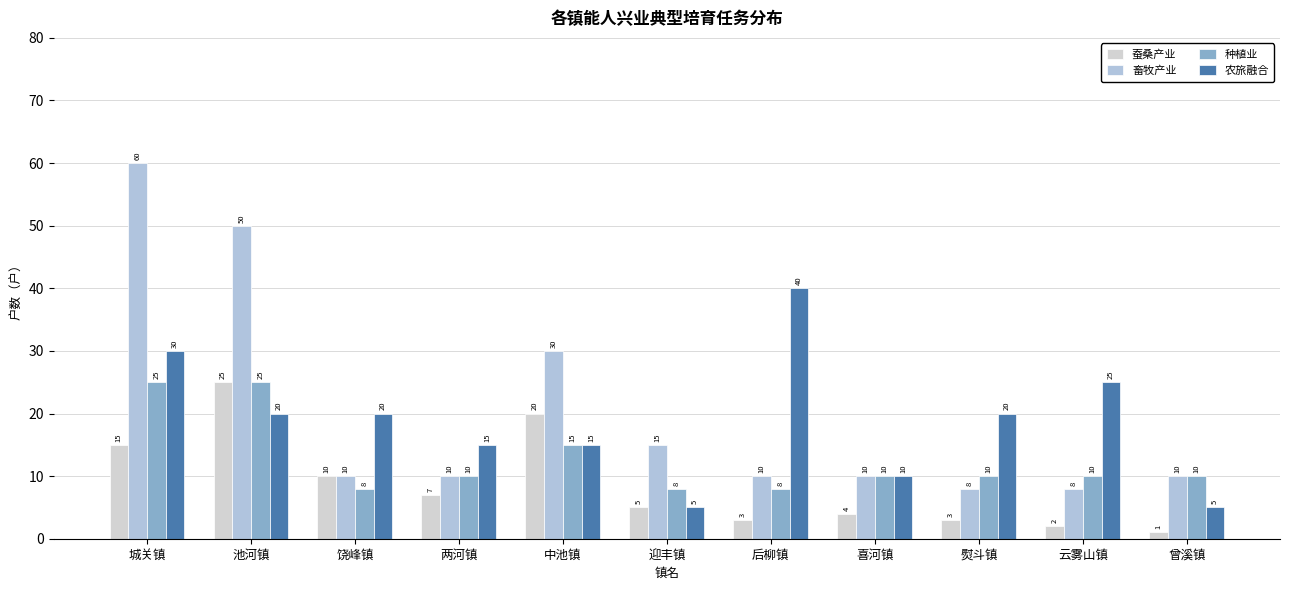

At which category is the sum across all series the highest?

城关镇